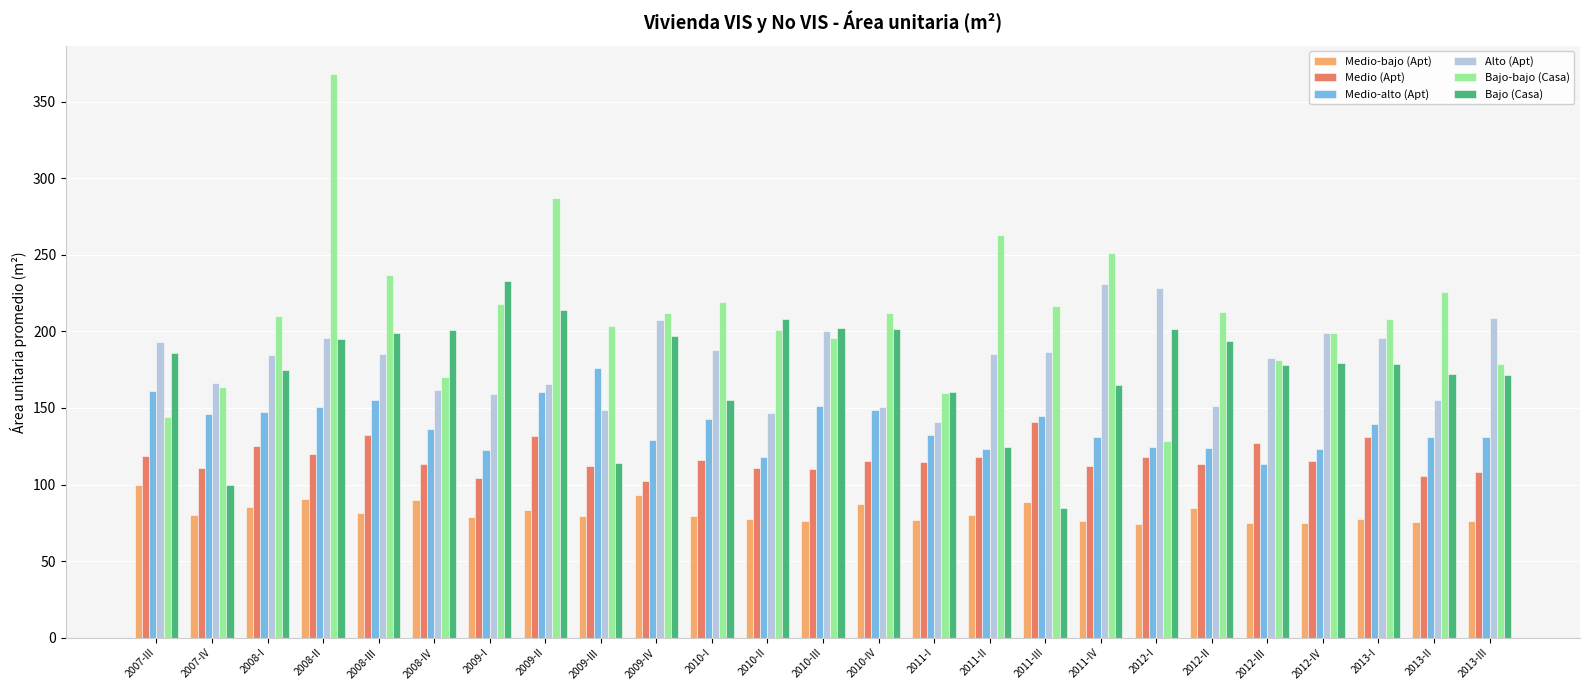

What is the difference between the maximum and minimum values in the Medio-alto (Apt) series?

62.7